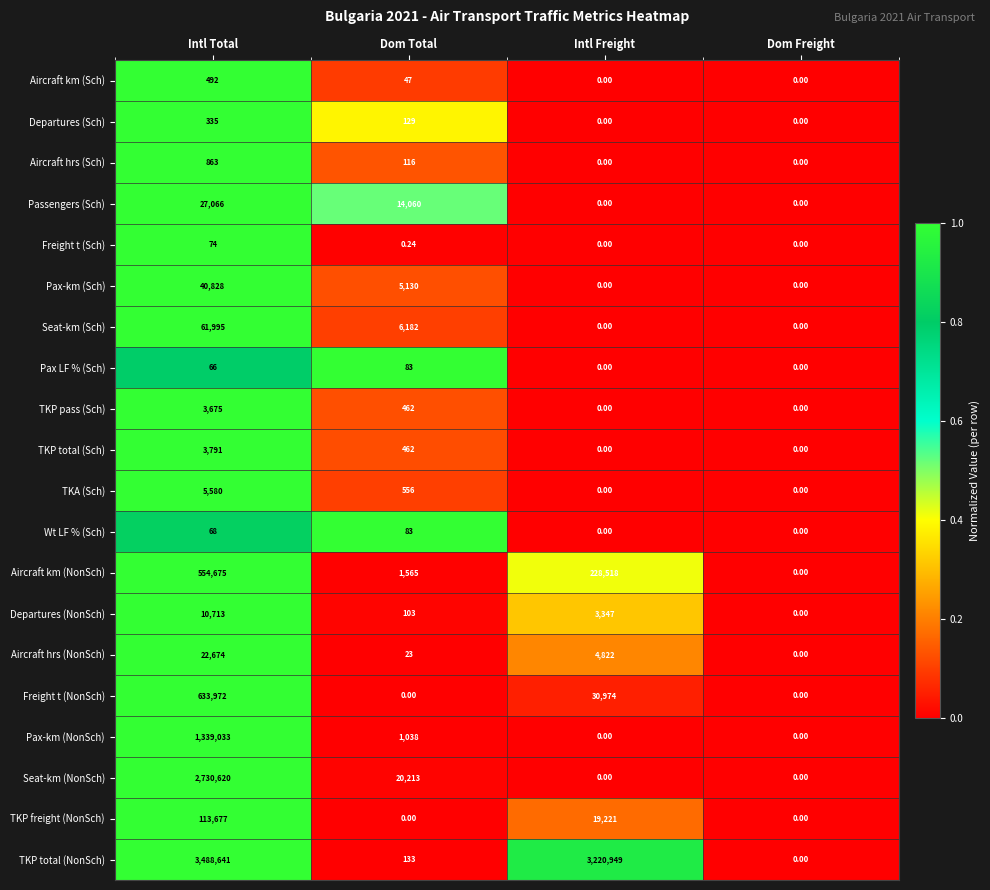

Which series has the widest spread of values?

TKP total (NonSch)